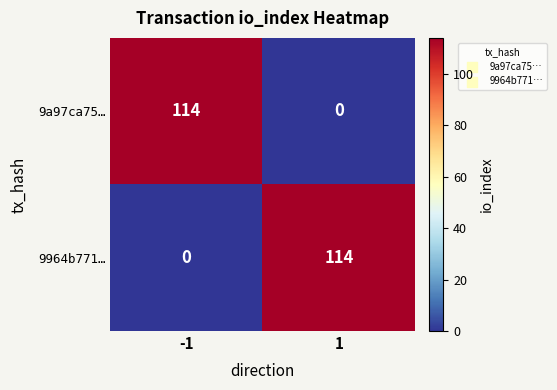

Reading left to right, transcribe all the data shown in this chart.

9a97ca75…: 114	0
9964b771…: 0	114